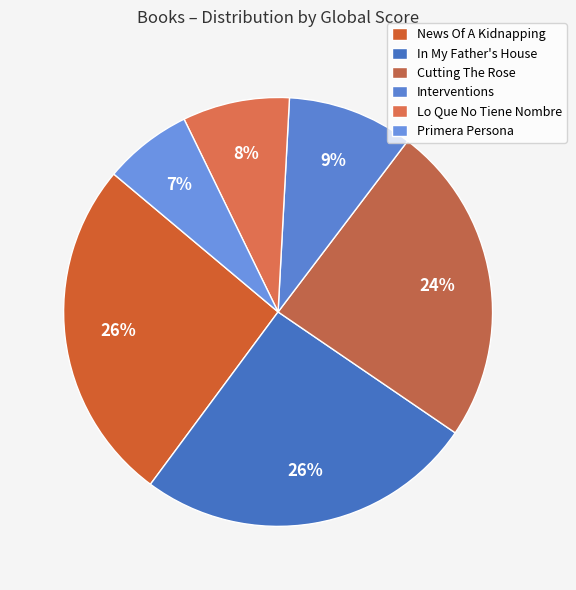

To the nearest percent, what portion does Lo Que No Tiene Nombre represent?

8%